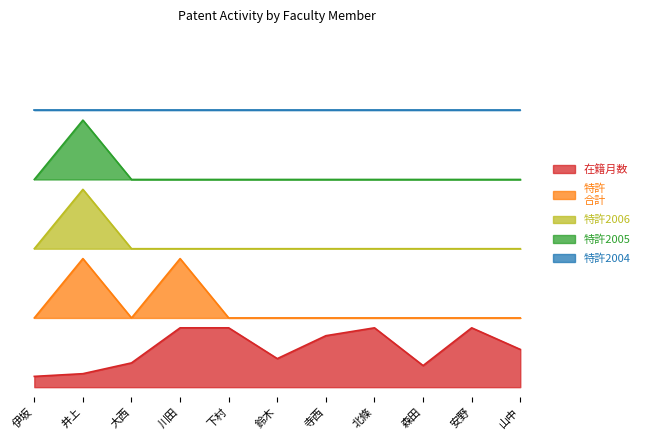

List the labels in order of 特許2006 value, smallest first.

伊坂, 大西, 川田, 下村, 鈴木, 寺西, 北條, 森田, 安野, 山中, 井上